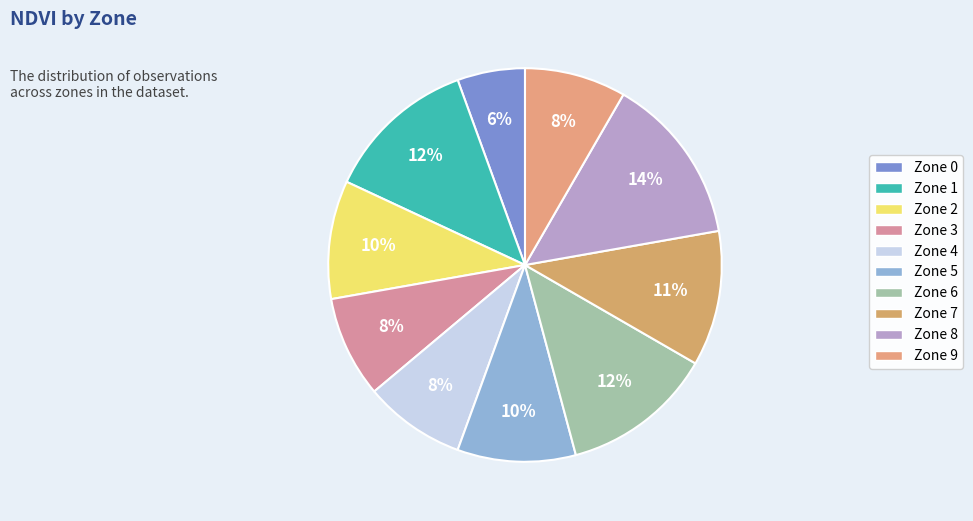

Is it true that Zone 6 is 12% of the pie?

True